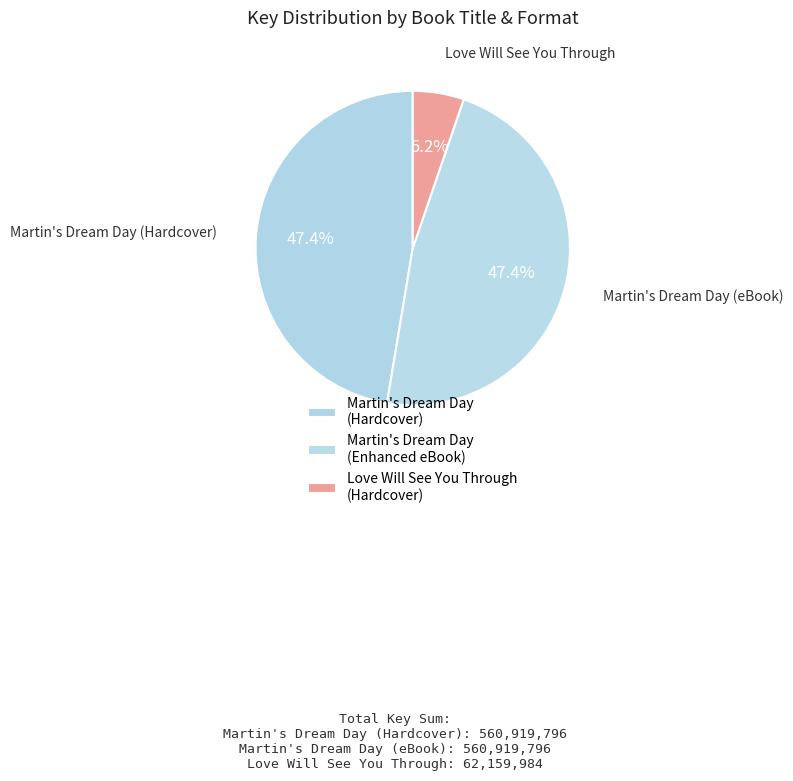

How many slices are in this pie chart?

3